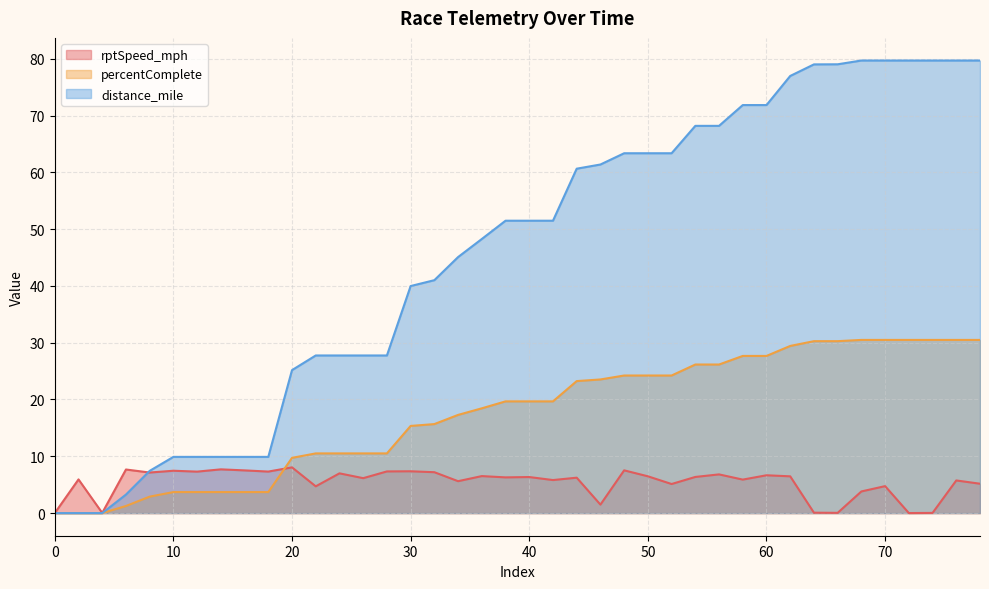

Which has a higher value, 78 or 52?

78